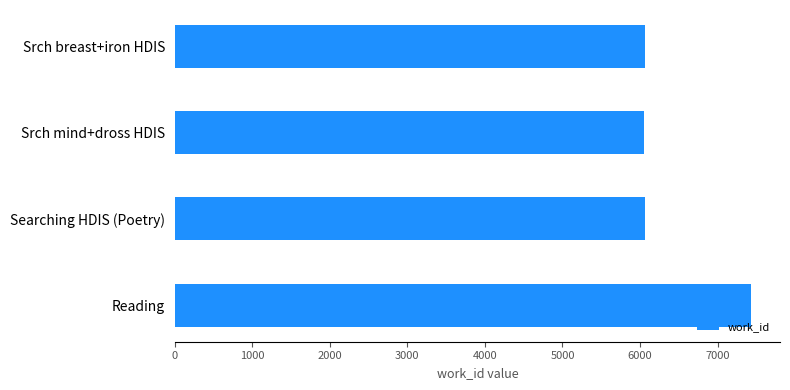

What is the sum of all values?

25605